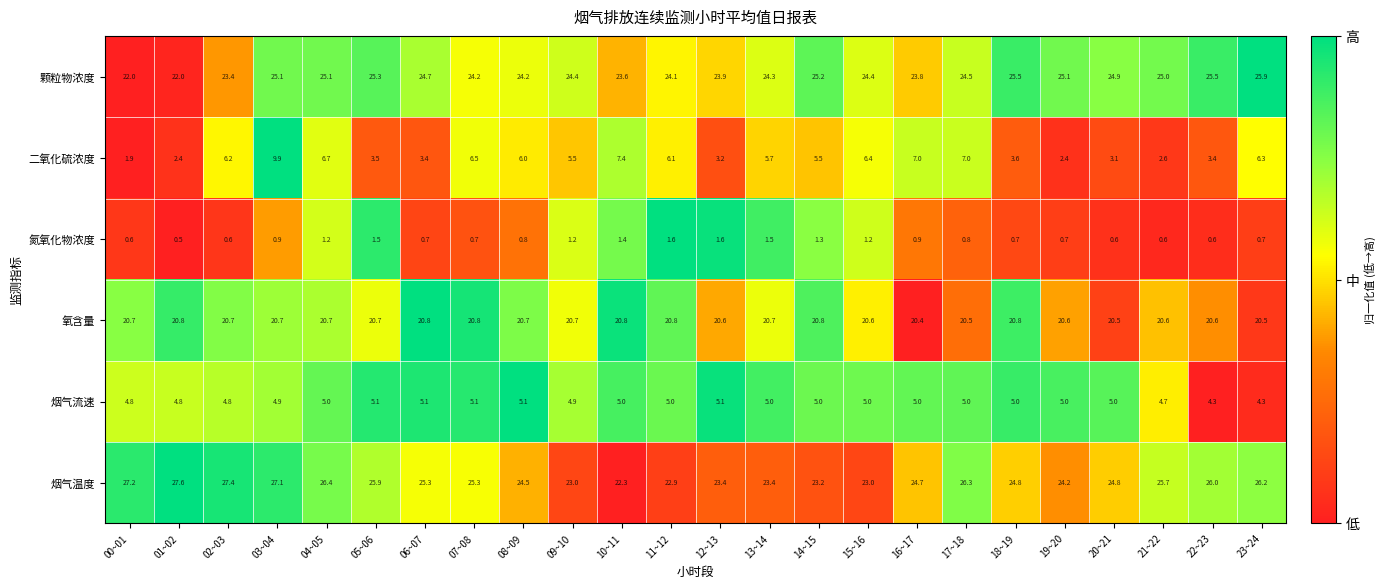

What is the smallest value displayed?

0.5